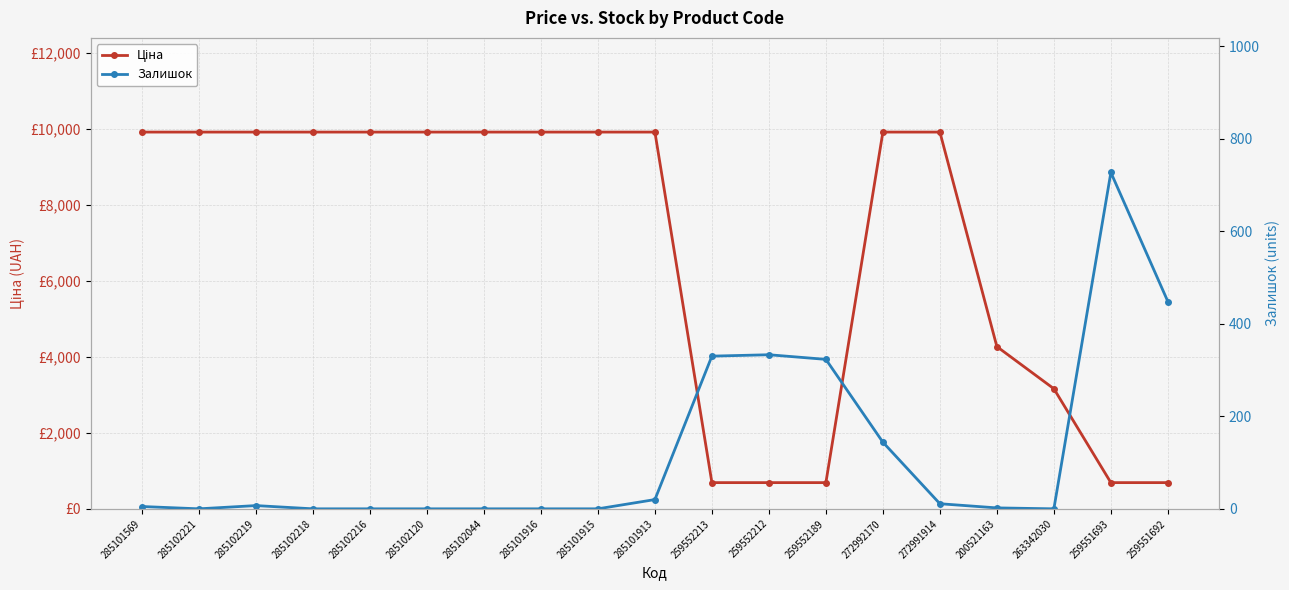

What position from the left is 285101916?

8